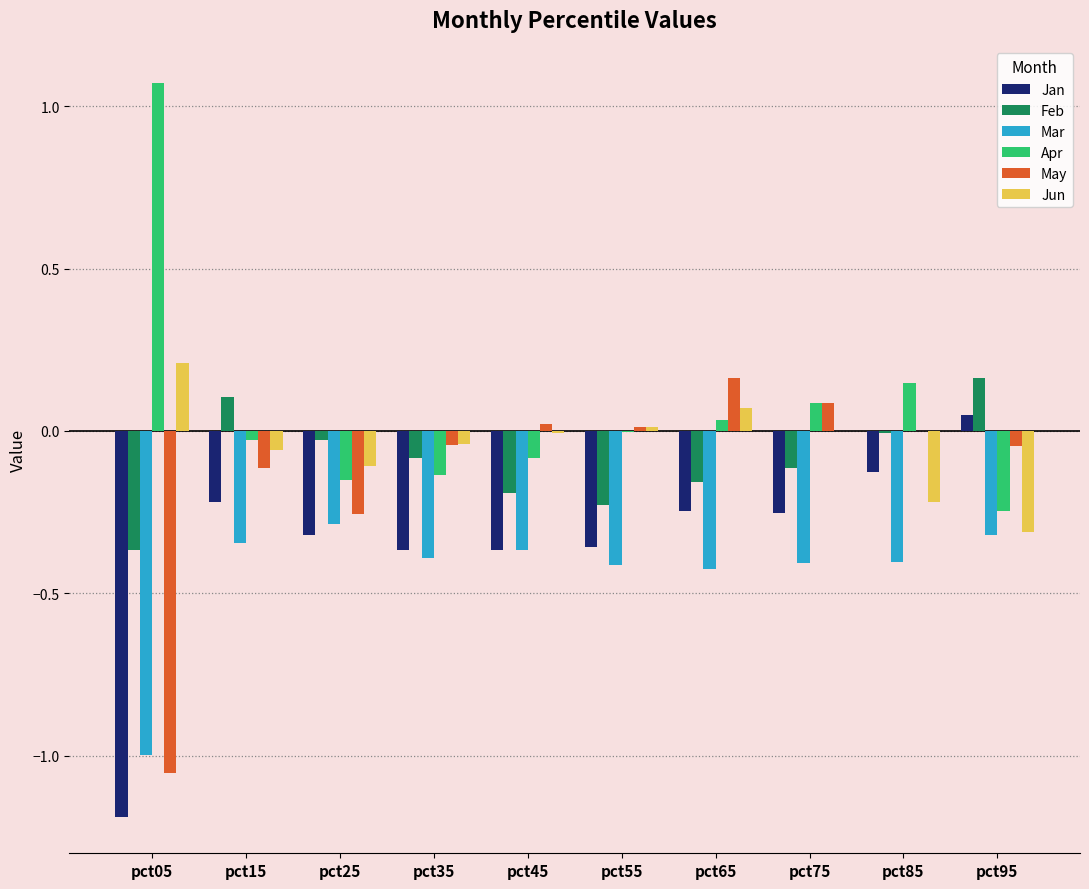

At which category does the chart reach its peak across all series?

pct05